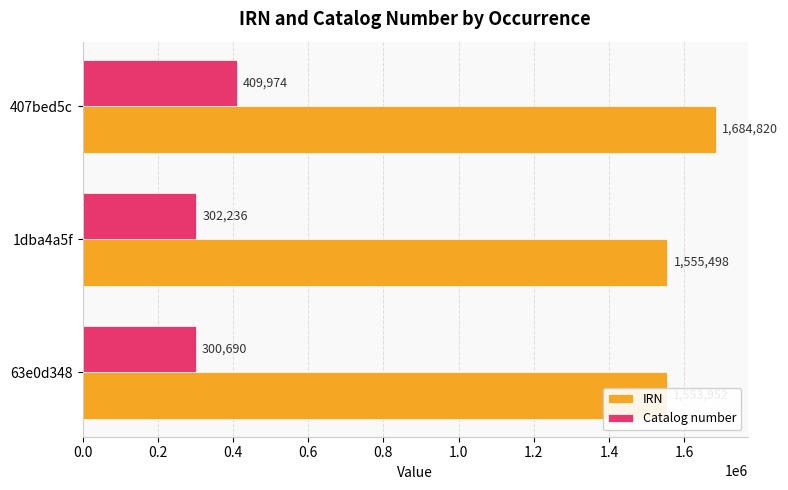

Which series has the widest spread of values?

IRN